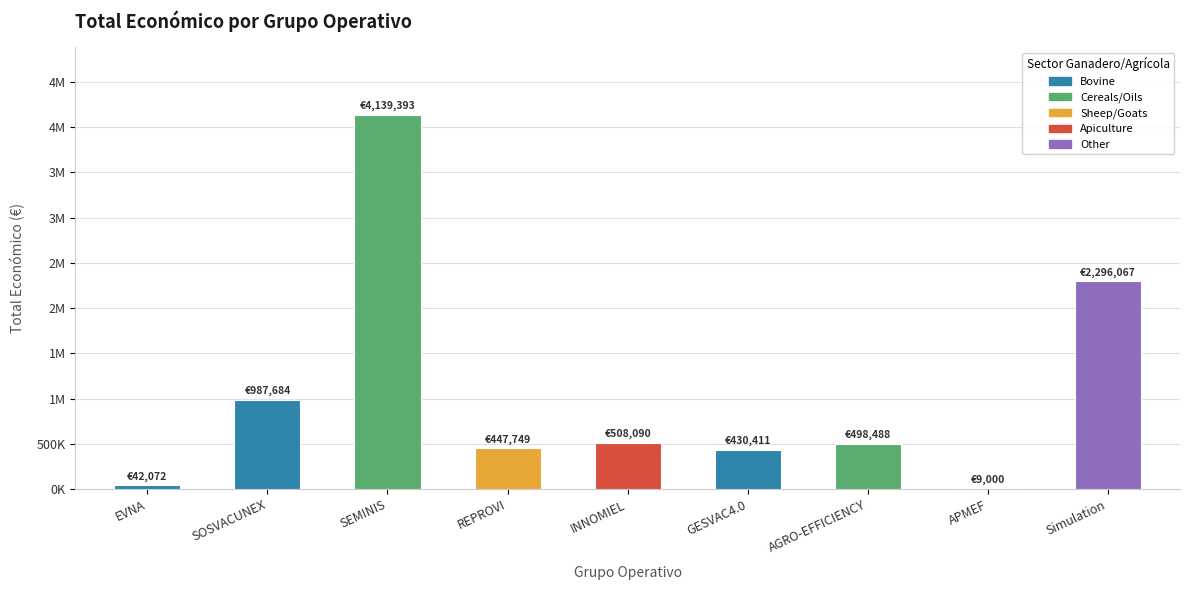

What is the difference between the values at REPROVI and GESVAC4.0?

17338